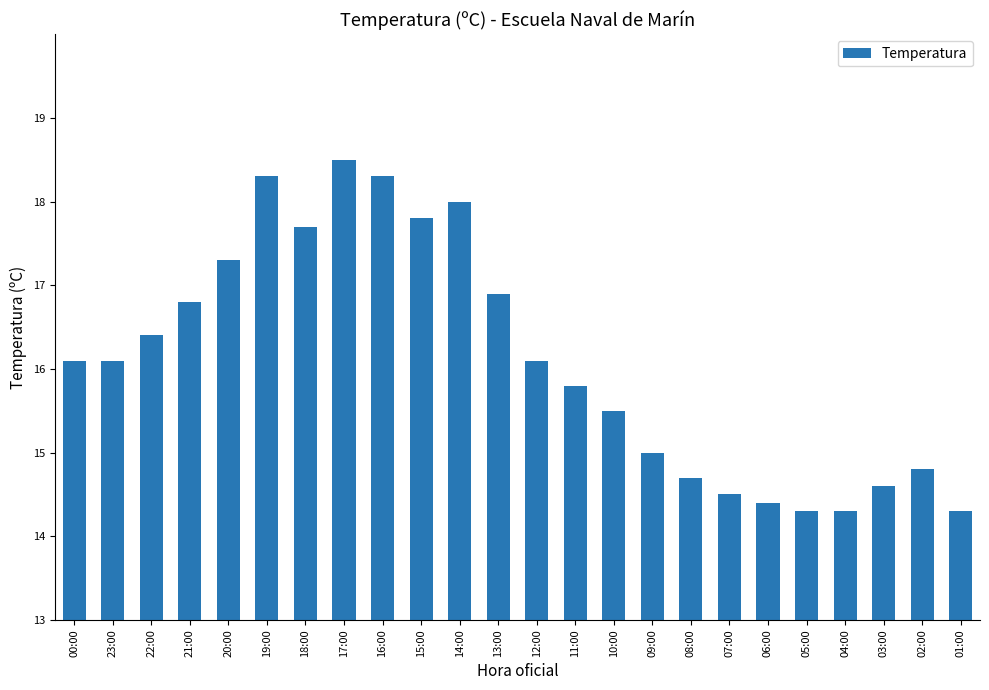

What is the maximum value shown in the chart?

18.5